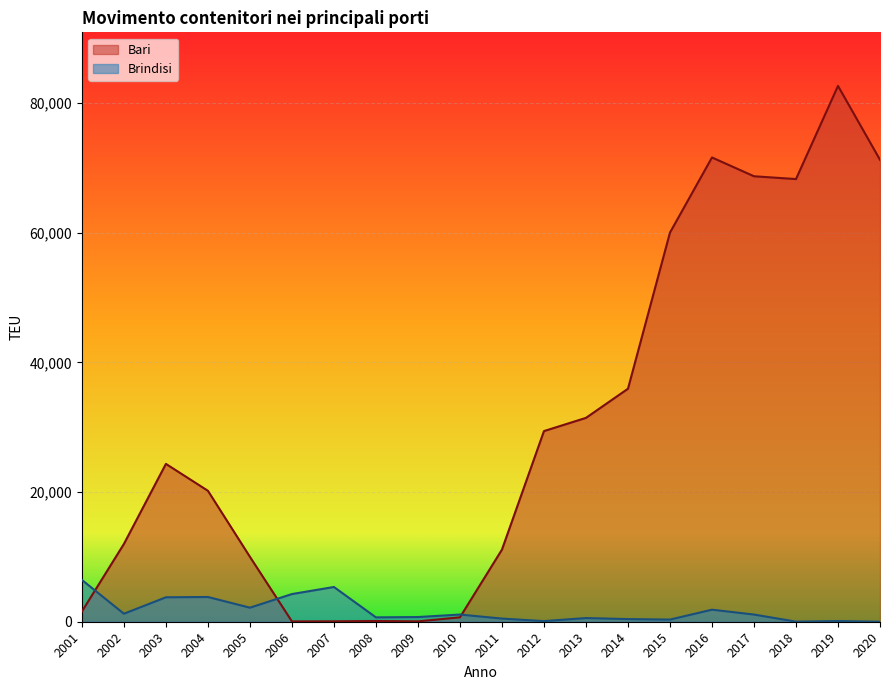

After their last crossing, which series has the higher values: Brindisi or Bari?

Bari